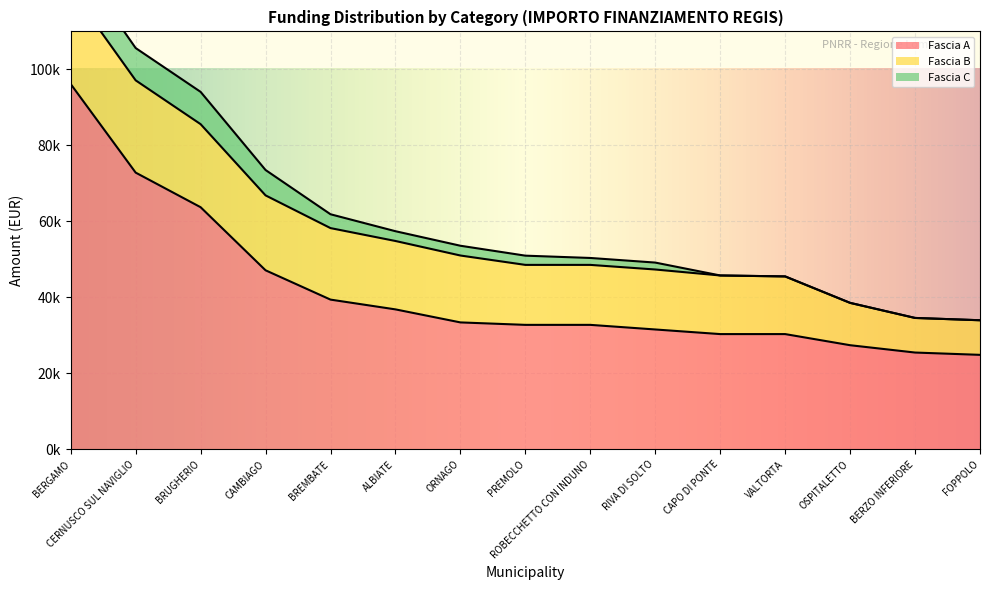

At which label does Fascia B reach its minimum?

BERZO INFERIORE